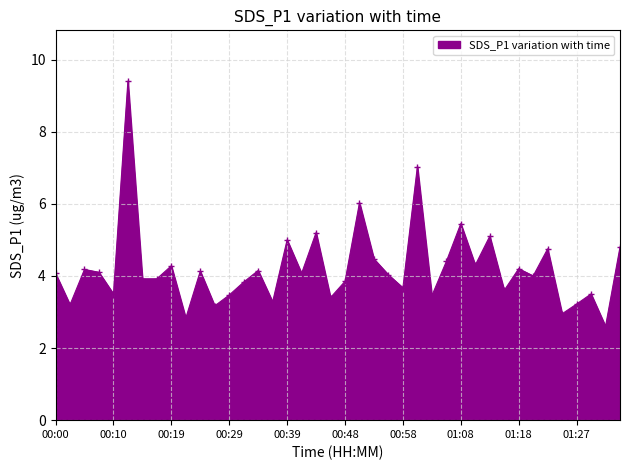

True or false: the data has more than 0 interior local peaks.

True